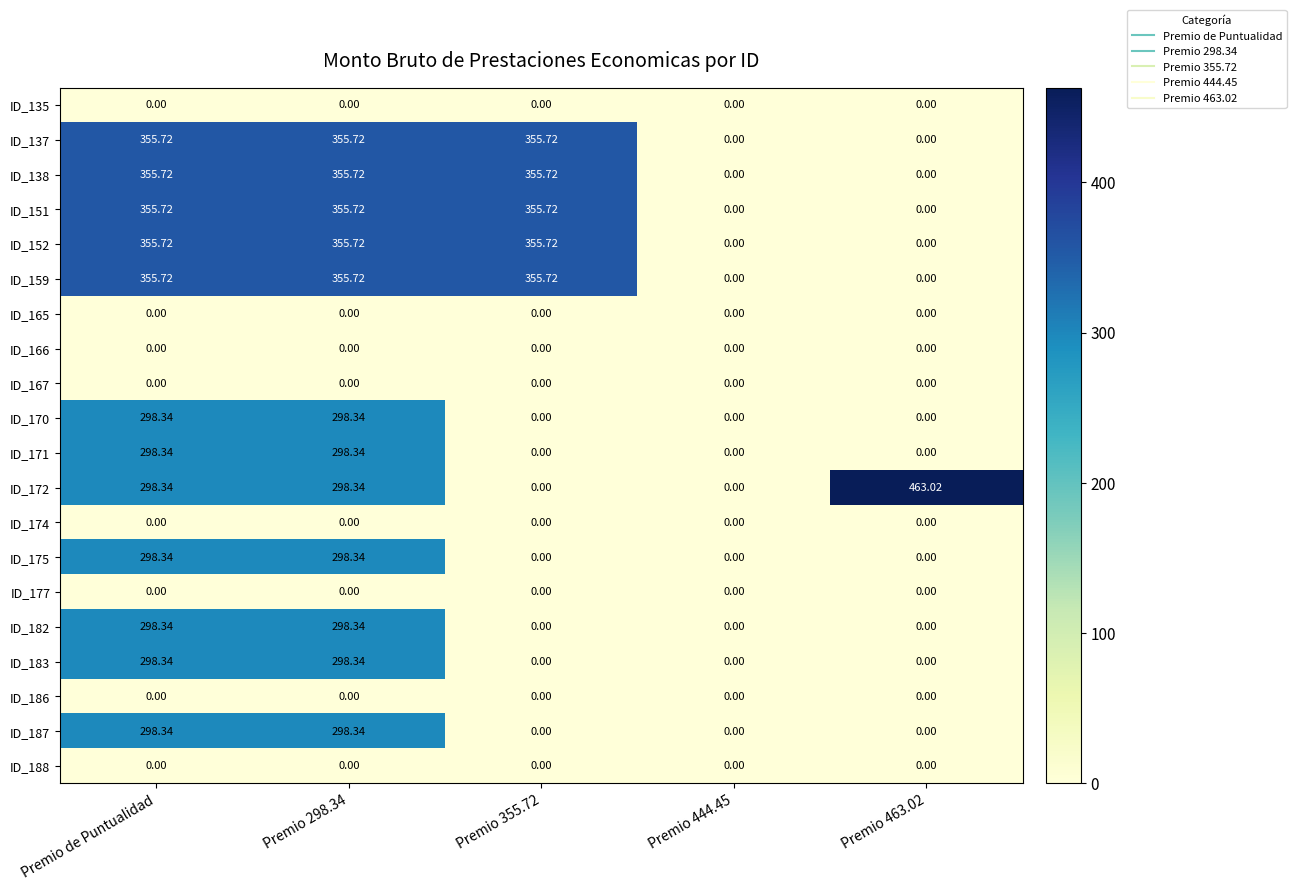

How many data points does each series have?

5